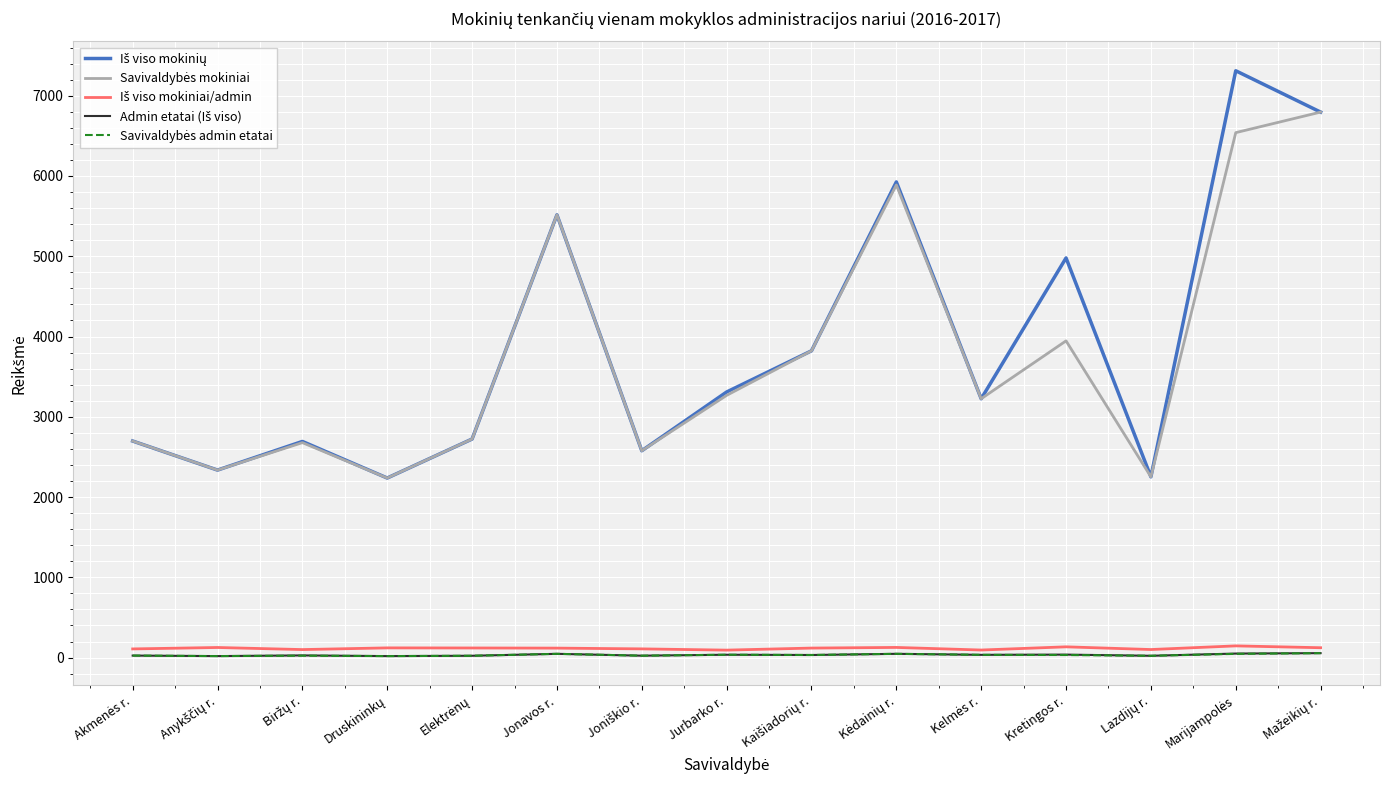

Is this an area chart (filled region under the line)?

No